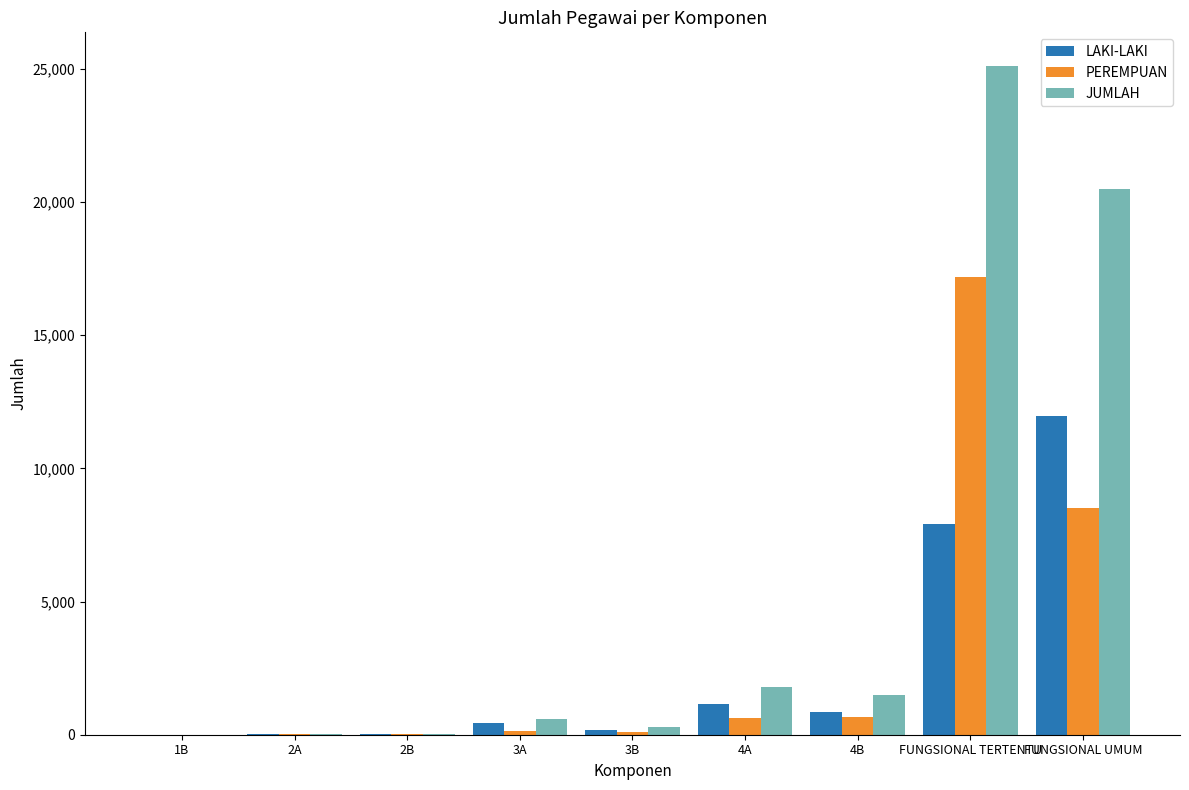

At which label is PEREMPUAN closest to 8593?

FUNGSIONAL UMUM